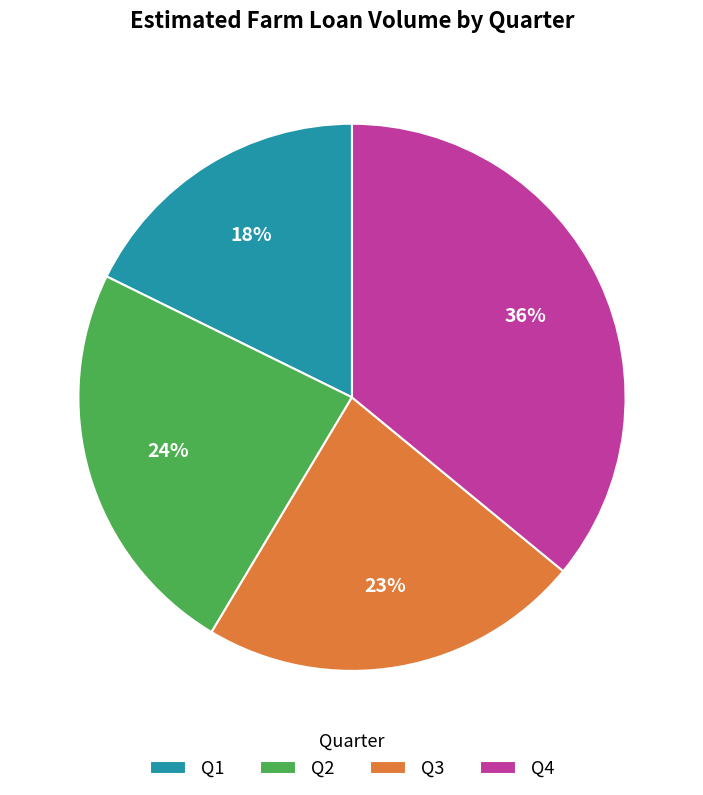

Do Q3 and Q1 together represent more than half of the pie?

No